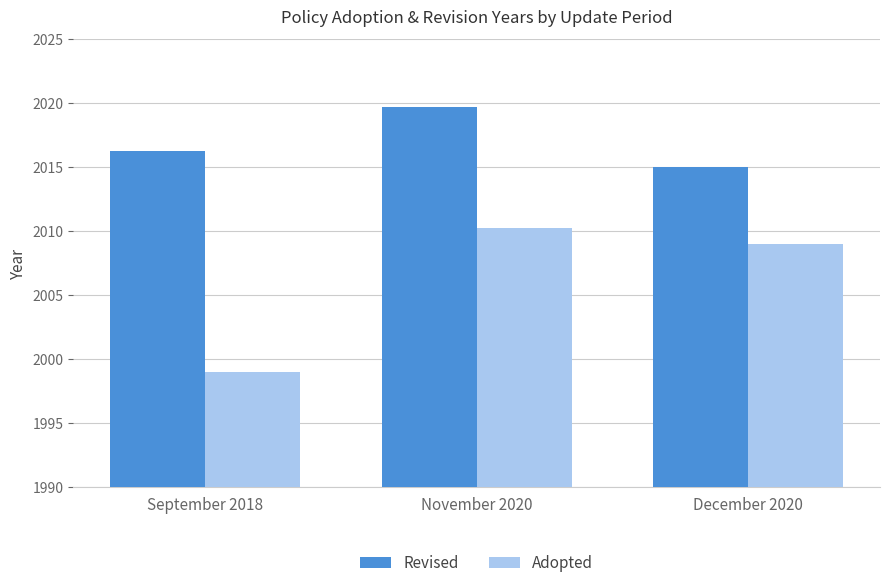

What is the value of the Revised bar at the 2nd from the left?

2019.7